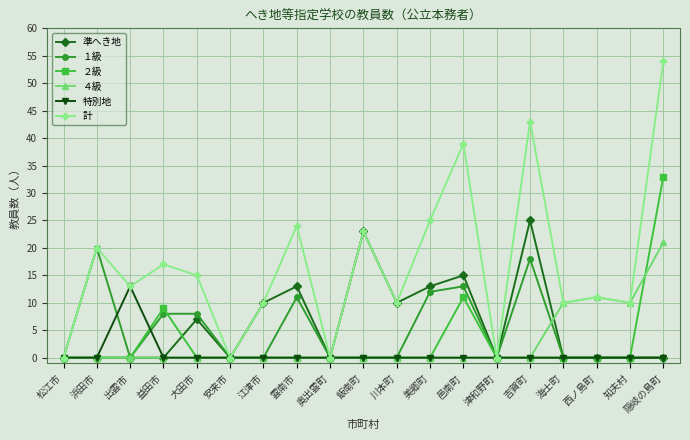

Between 松江市 and 美郷町, which series saw the biggest shift?

計